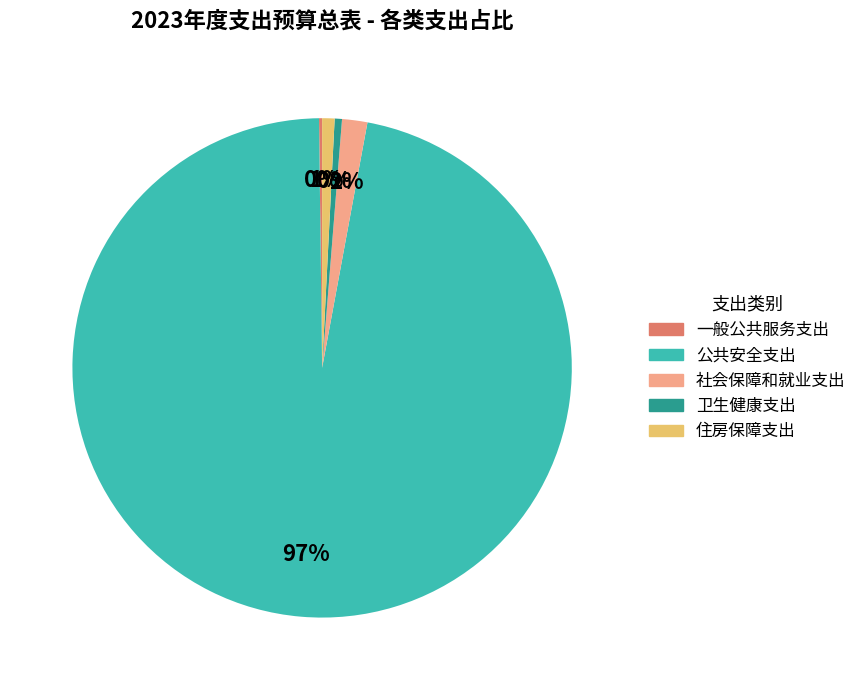

Between 公共安全支出 and 住房保障支出, which is larger?

公共安全支出